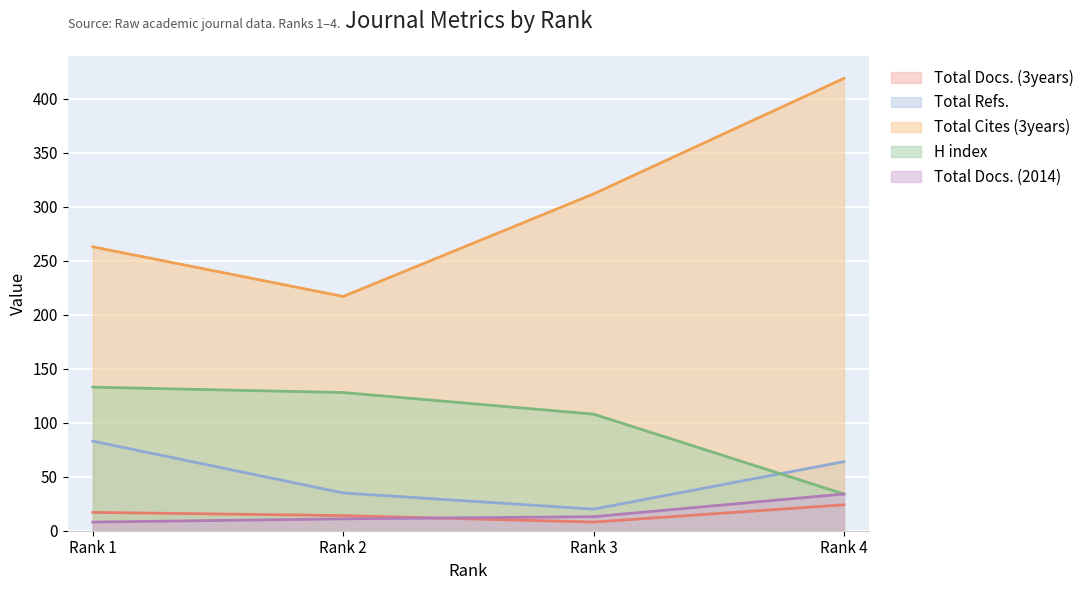

At which category is the sum across all series the highest?

Rank 4